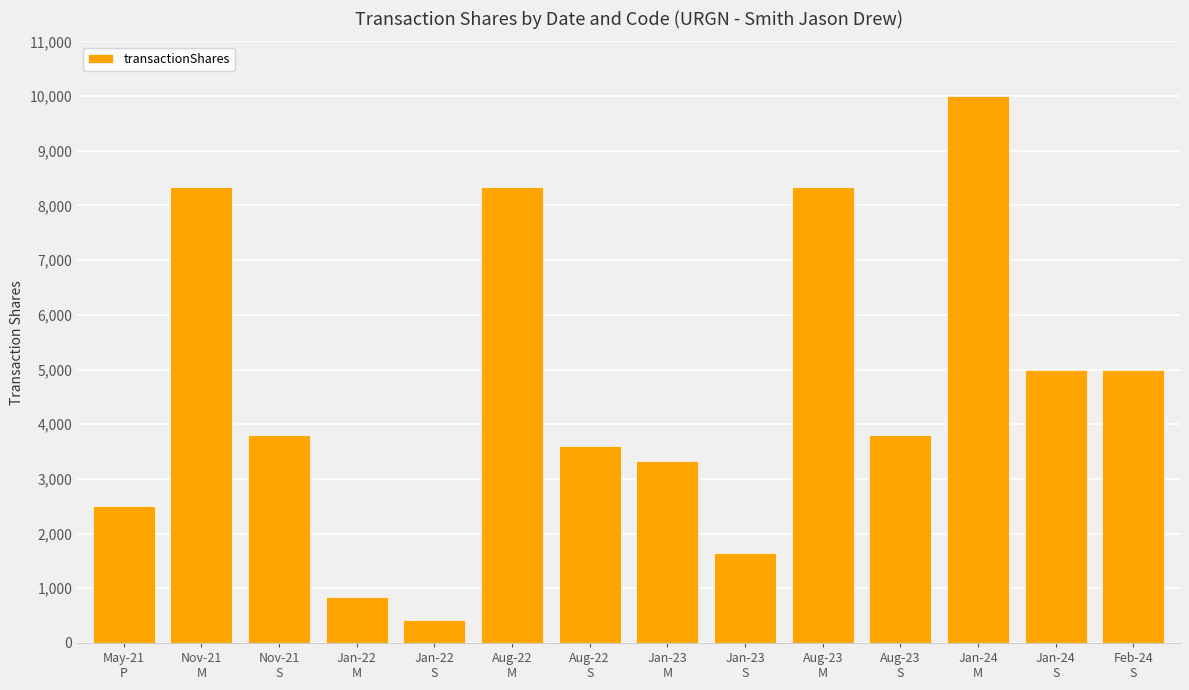

What is the sum of all values?

64911